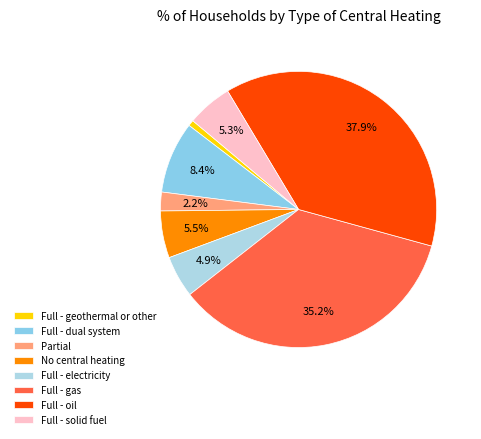

Count the number of slices in the pie.

8